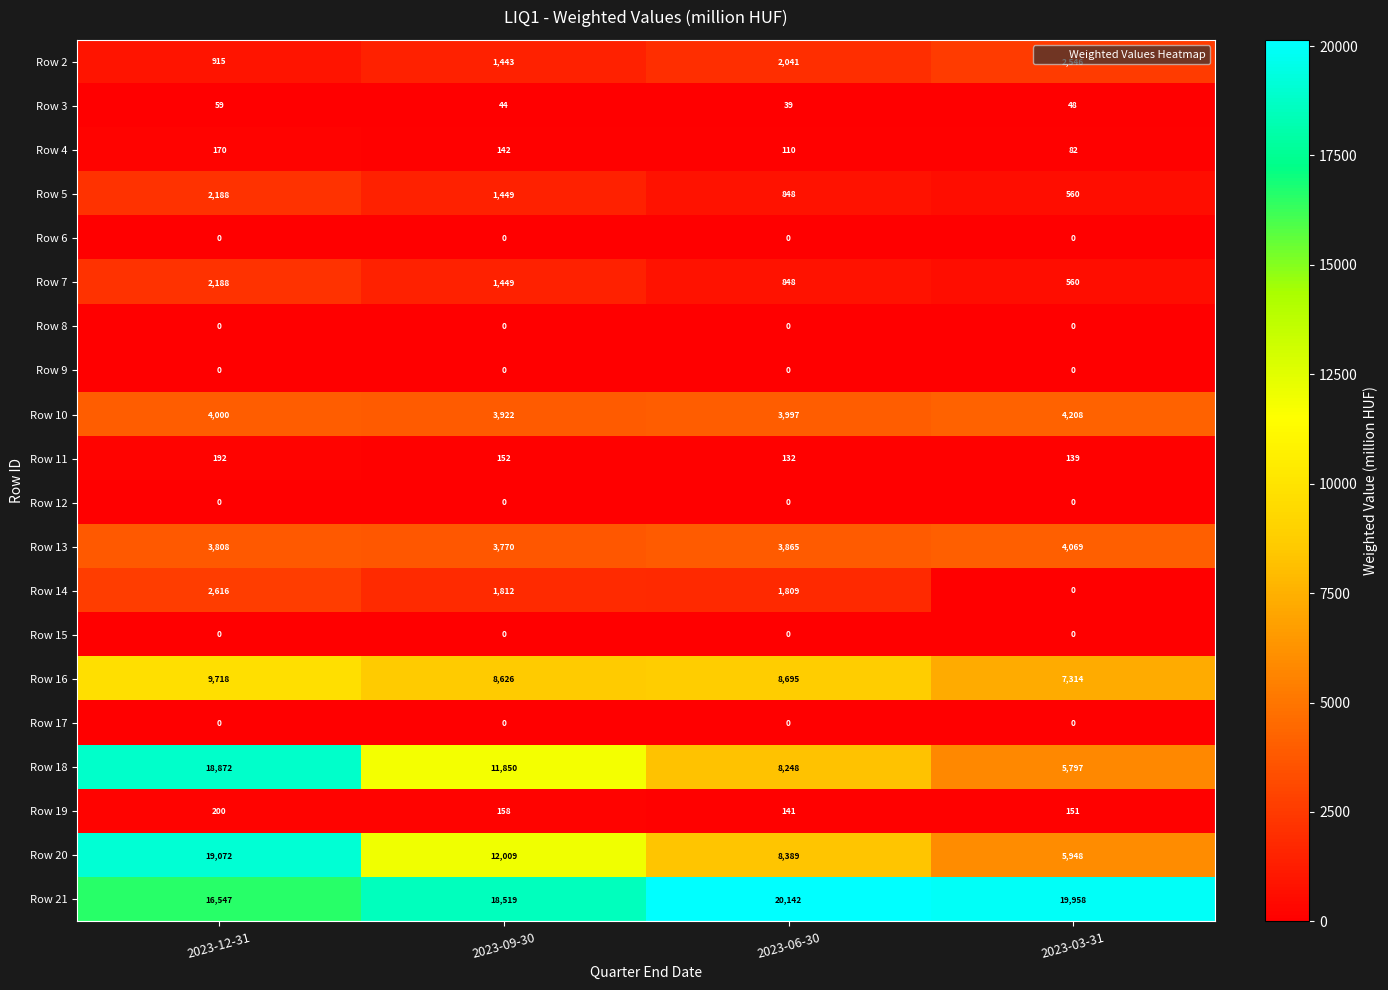

What is the total value across all series at 2023-09-30?

65345